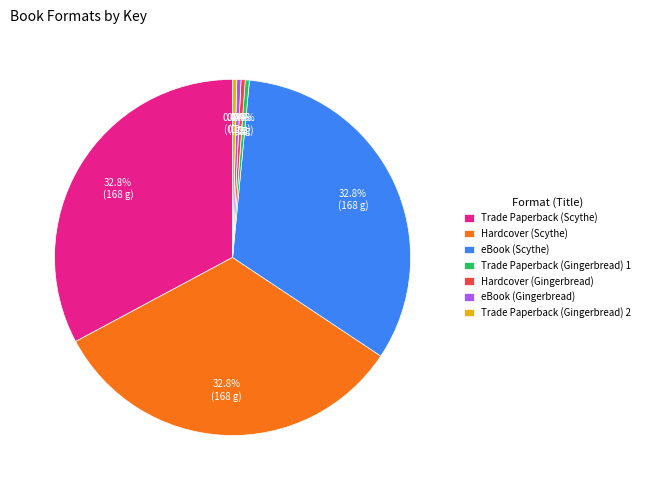

Is Trade Paperback (Gingerbread) 2 the majority of the pie?

No